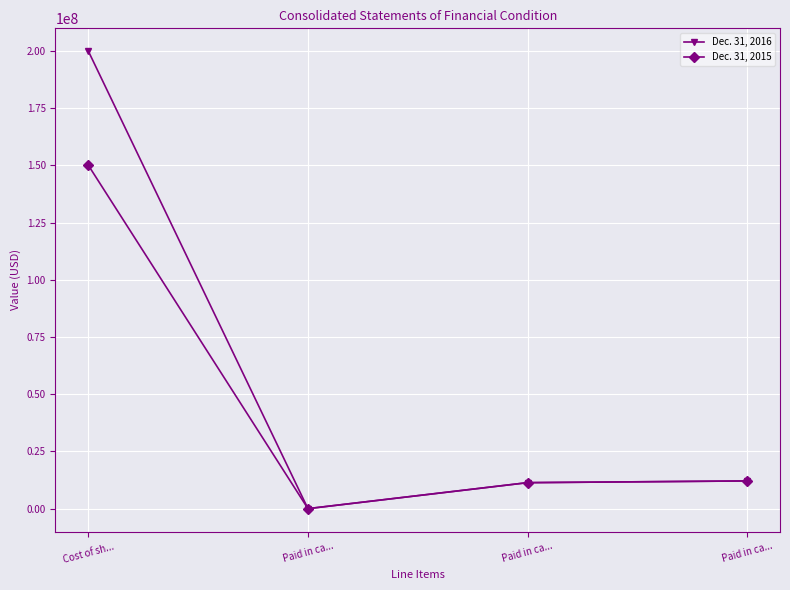

Which series has the largest total across all categories?

Dec. 31, 2016